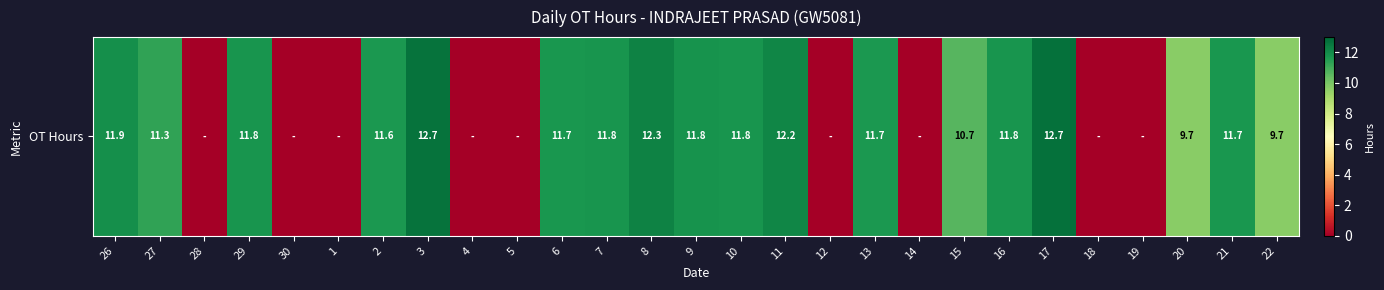

Which category has the highest value across all series?

17